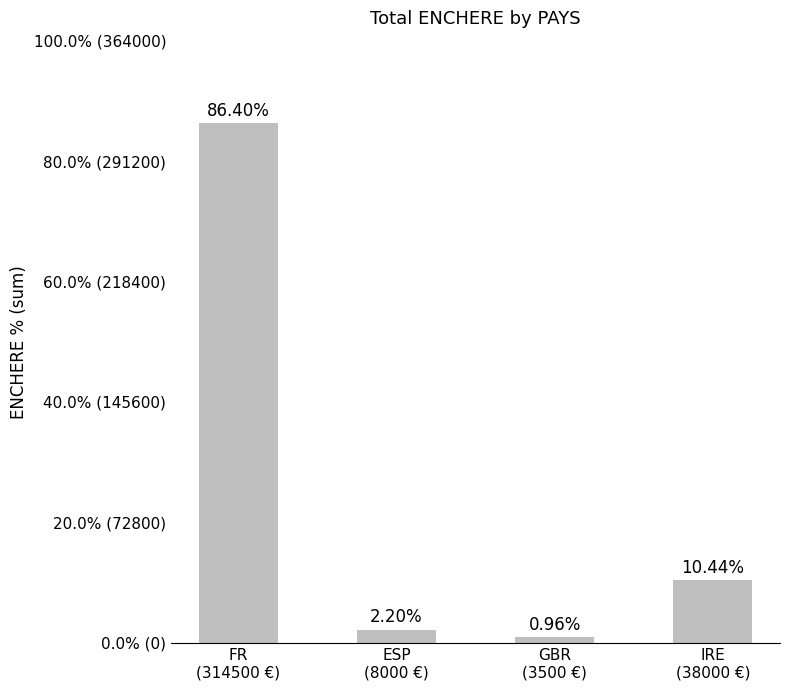

What is the difference between the values at GBR
(3500 €) and IRE
(38000 €)?

9.5